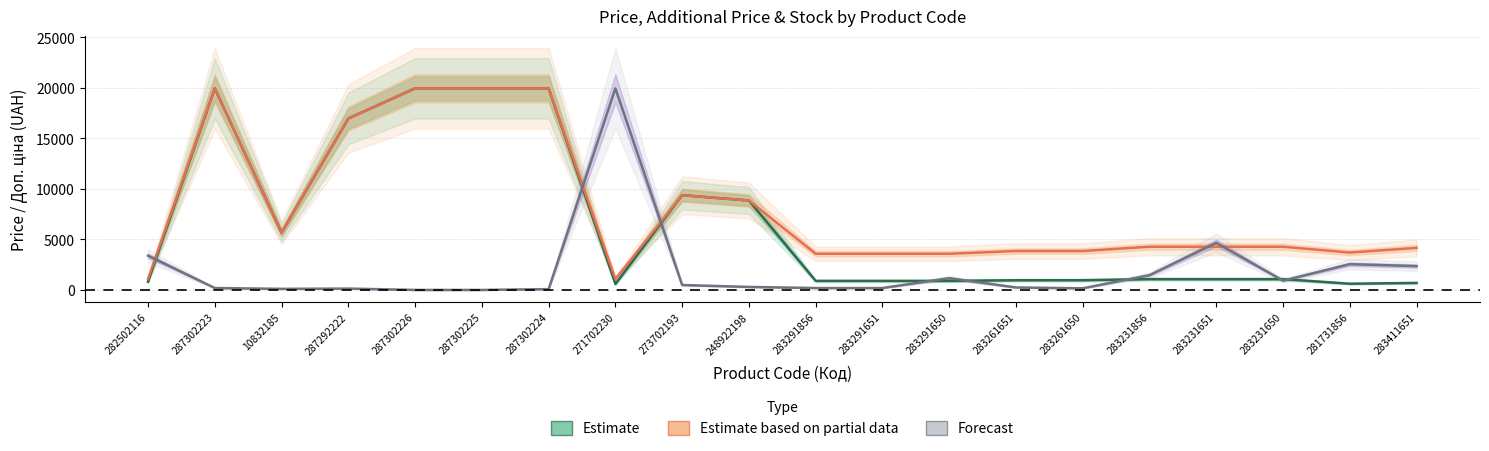

Which series has the largest total across all categories?

Estimate based on partial data